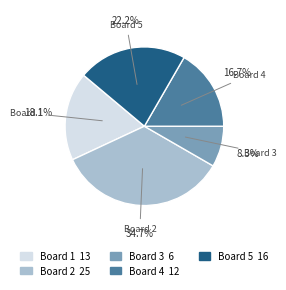

Combined, what portion of the pie is Board 5 and Board 1?

40.3%